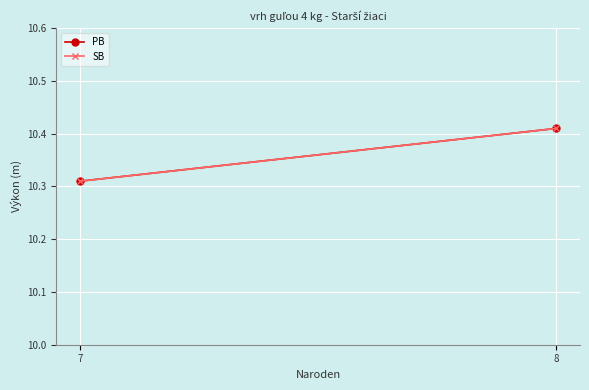

What is the highest value of the SB series?

10.4